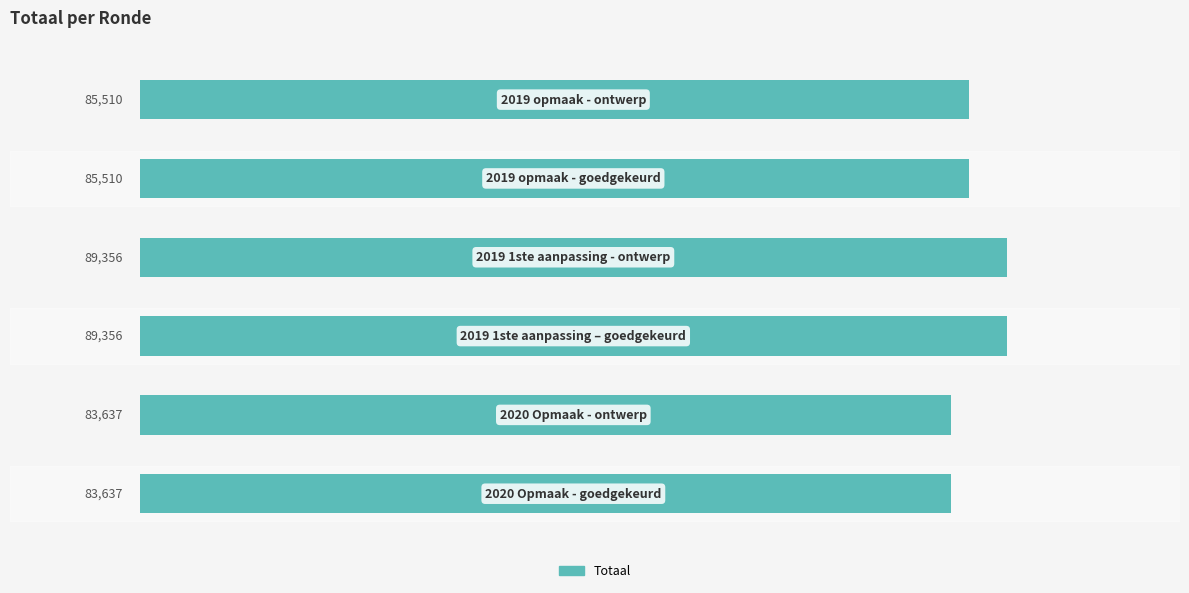

How many bars are there in total?

6